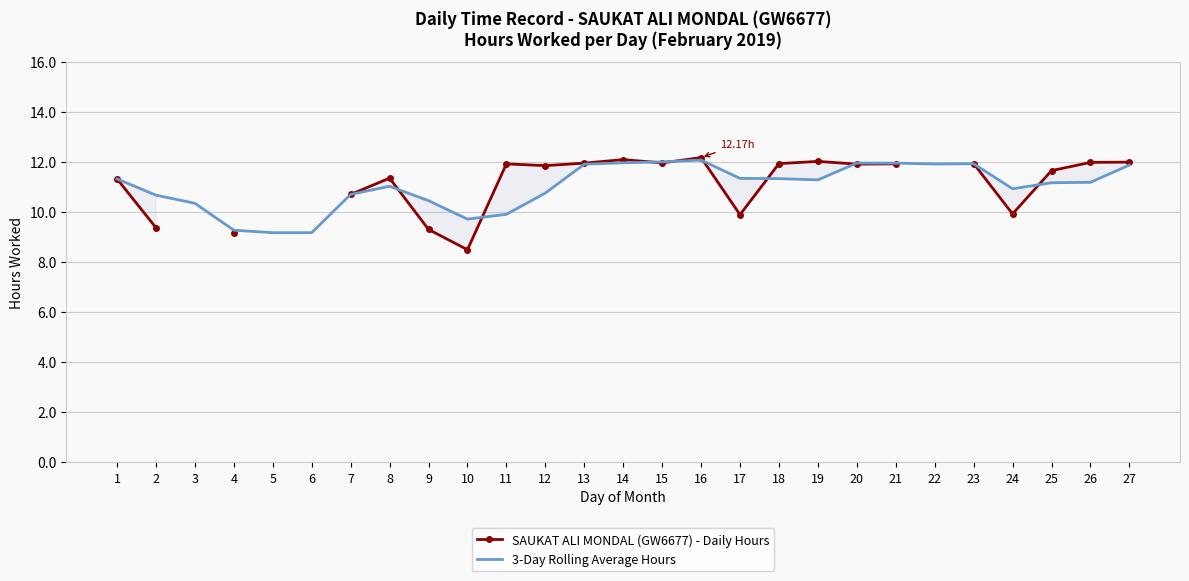

Between 9 and 10, which series saw the biggest shift?

SAUKAT ALI MONDAL (GW6677) - Daily Hours